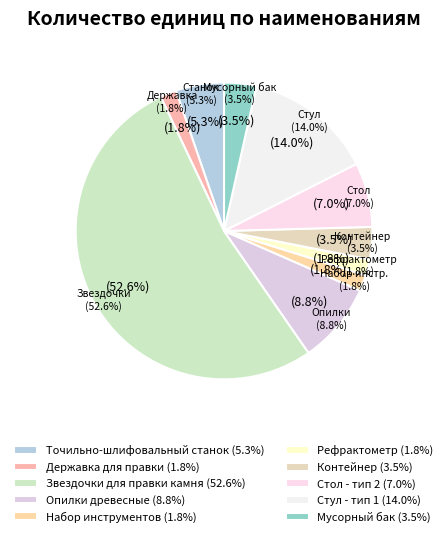

To the nearest percent, what is the average slice percentage?

10%